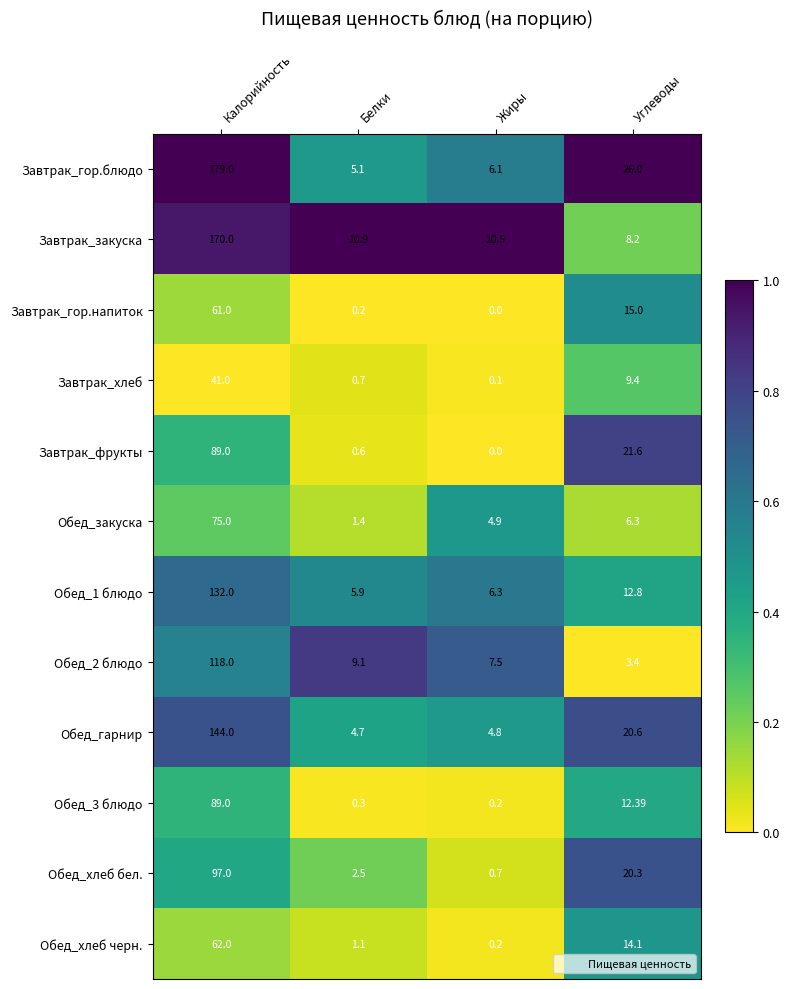

What is the total value across all series at Белки?

42.5